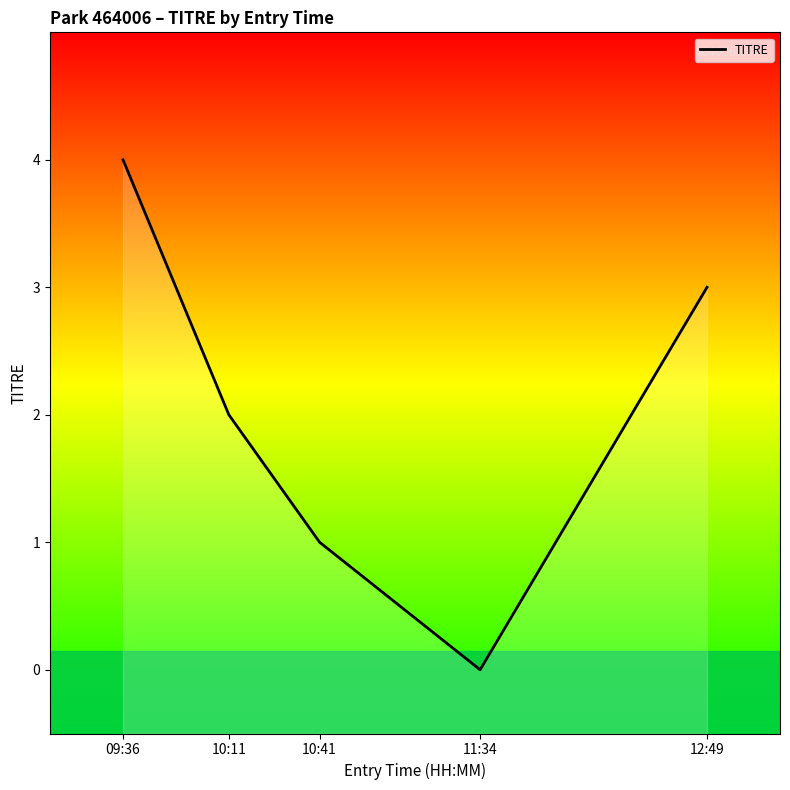

Reading left to right, list all the values displayed in this chart.

09:36=4	10:11=2	10:41=1	11:34=0	12:49=3